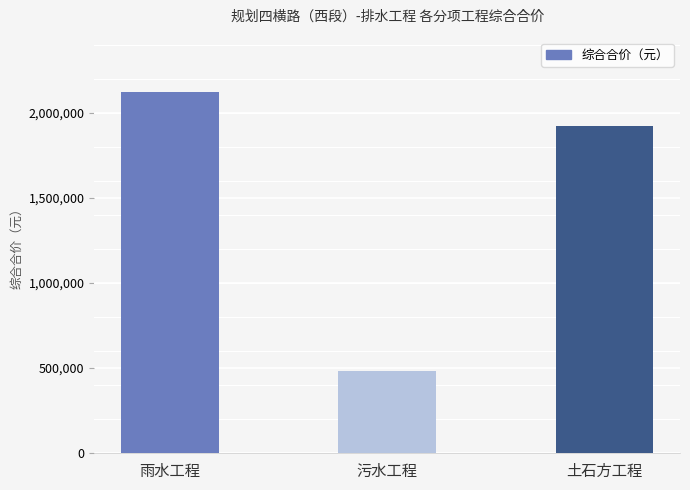

What is the sum of all values?

4522839.9